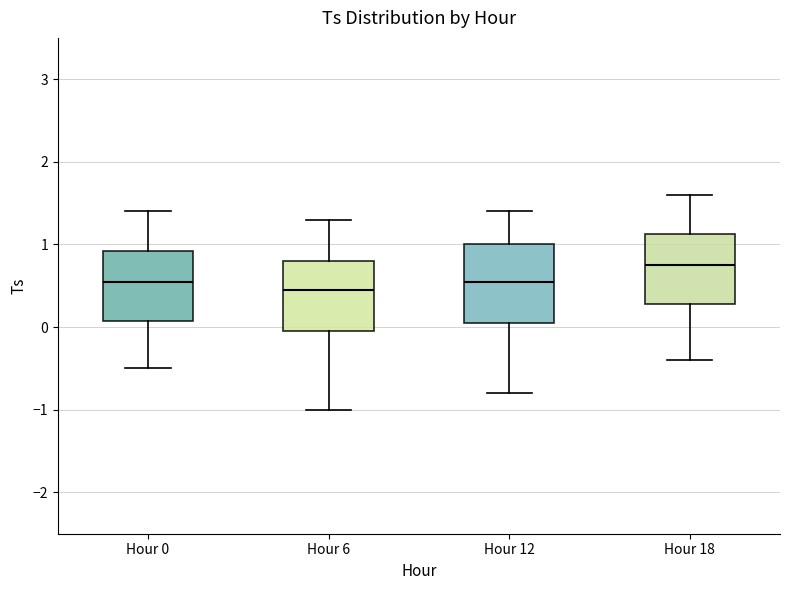

Reading left to right, read every box against the y-axis: the position of its median line, the range the box covers, and the ends of its whiskers. The values are not printed on the chart, so give them approximately, as read against the axis.

Hour 0: median 0.6, box 0.1 to 0.9, whiskers -0.5 to 1.4
Hour 6: median 0.5, box 0.0 to 0.8, whiskers -1.0 to 1.3
Hour 12: median 0.6, box 0.1 to 1.0, whiskers -0.8 to 1.4
Hour 18: median 0.8, box 0.3 to 1.1, whiskers -0.4 to 1.6